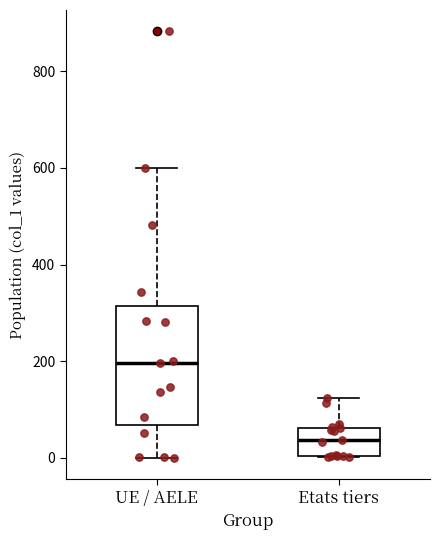

Where does the median line of the box for UE / AELE sit on the y-axis? The values are not printed on the chart, so give them approximately, as read against the axis.

200